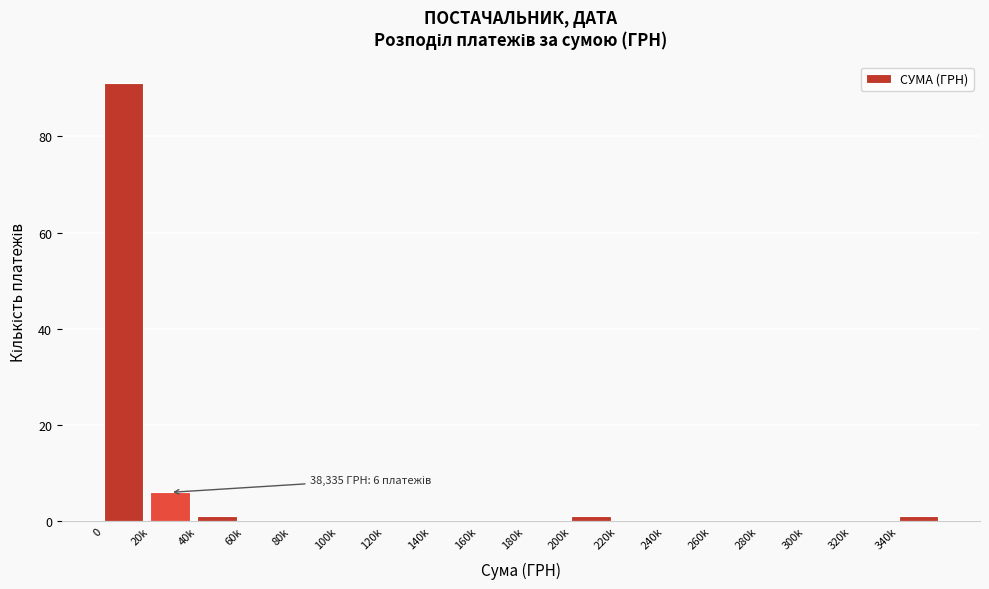

Reading left to right, extract all data points from this chart.

0=91	20k=6	40k=1	60k=0	80k=0	100k=0	120k=0	140k=0	160k=0	180k=0	200k=1	220k=0	240k=0	260k=0	280k=0	300k=0	320k=0	340k=1